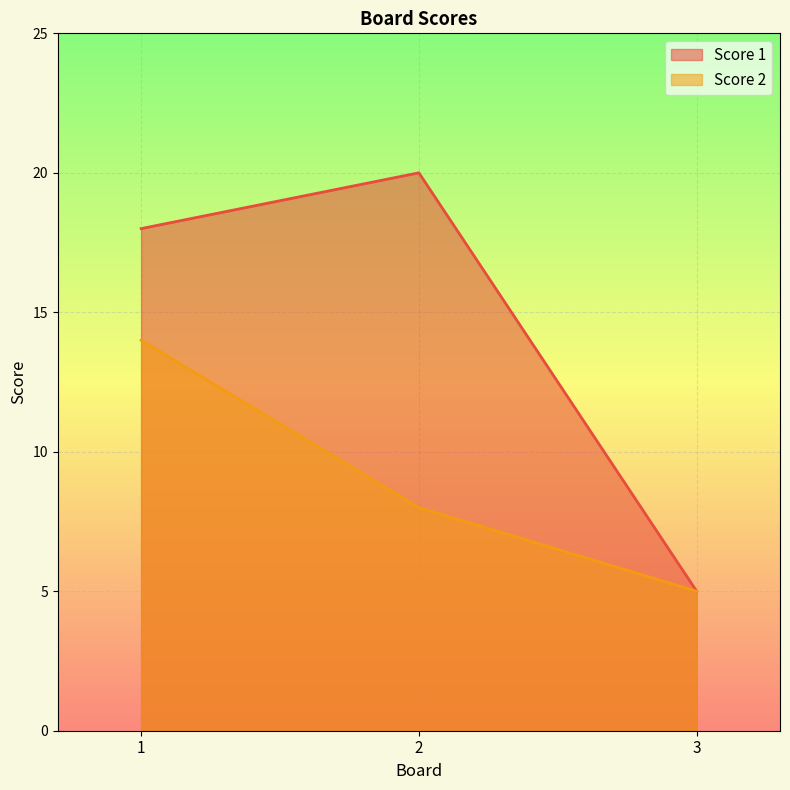

How many data points in Score 1 are less than 18?

1